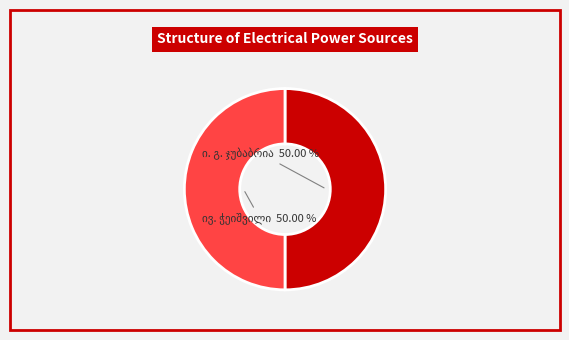

Which has a higher value, ივ. ჭეიშვილი or ი. გ. ჯუბაბრია?

ივ. ჭეიშვილი